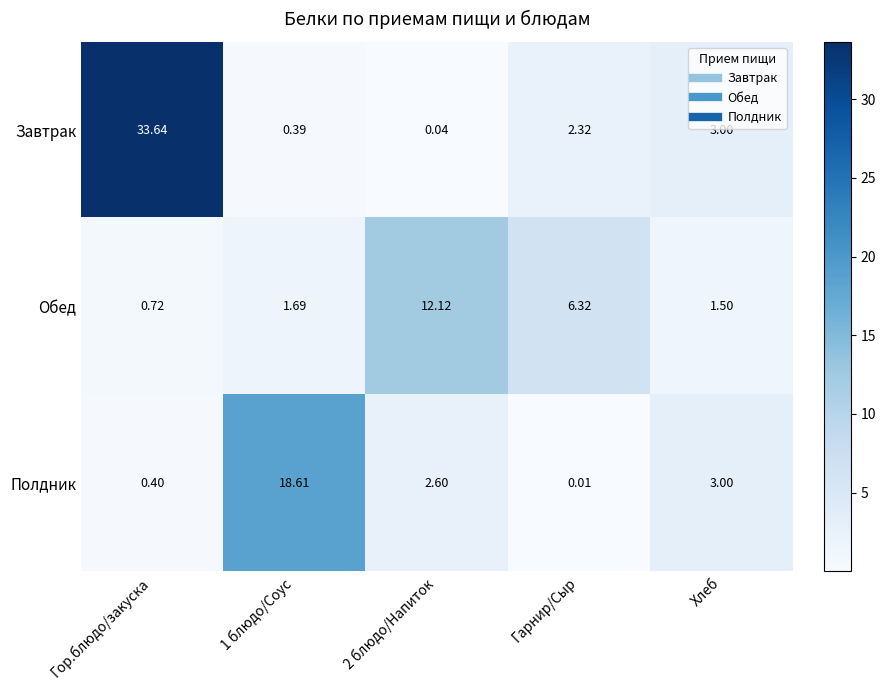

Which label corresponds to the smallest value in the chart?

Гарнир/Сыр